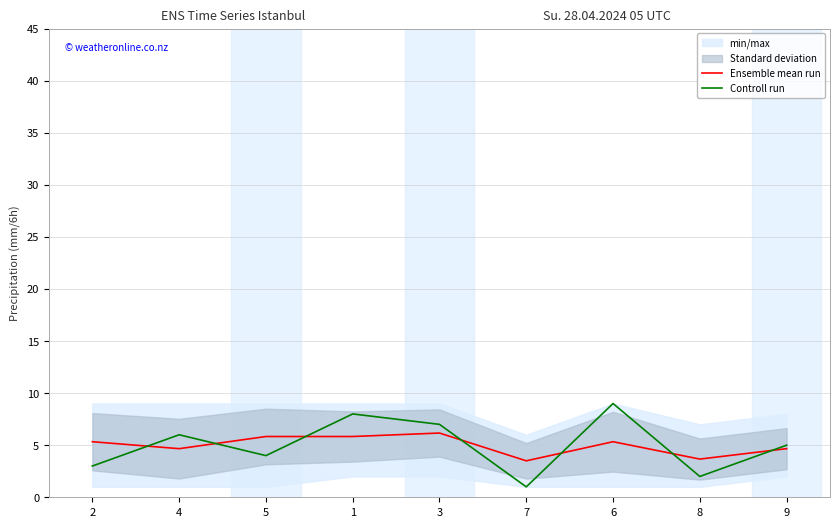

How many data points in Ensemble mean run are less than 5?

4